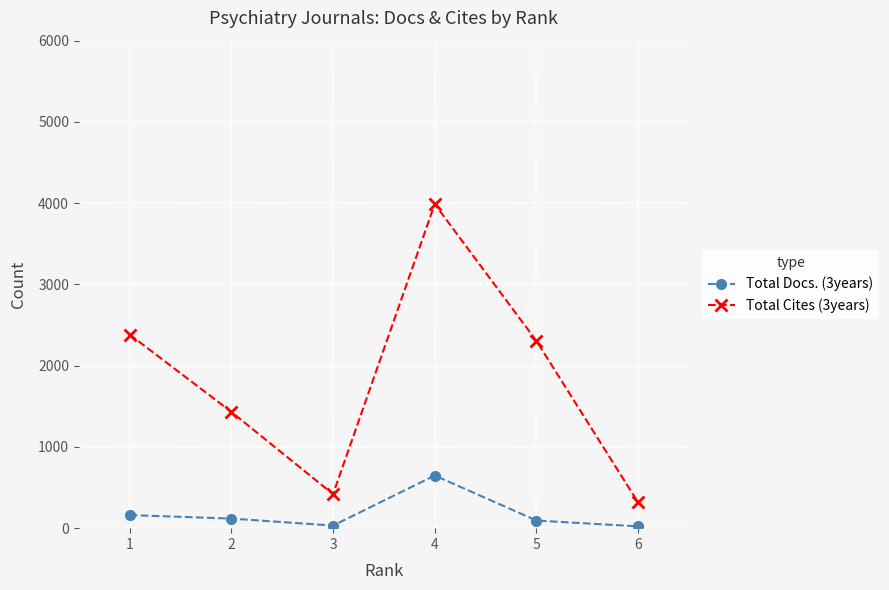

Which category has the highest value across all series?

4